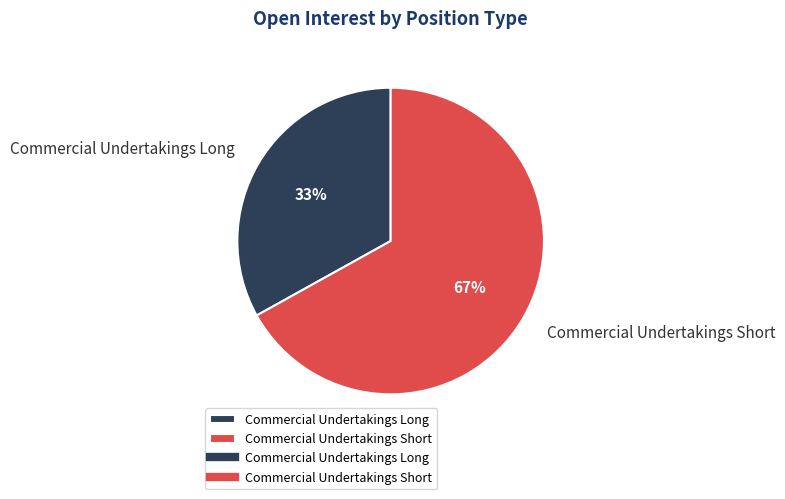

Count the number of slices in the pie.

2